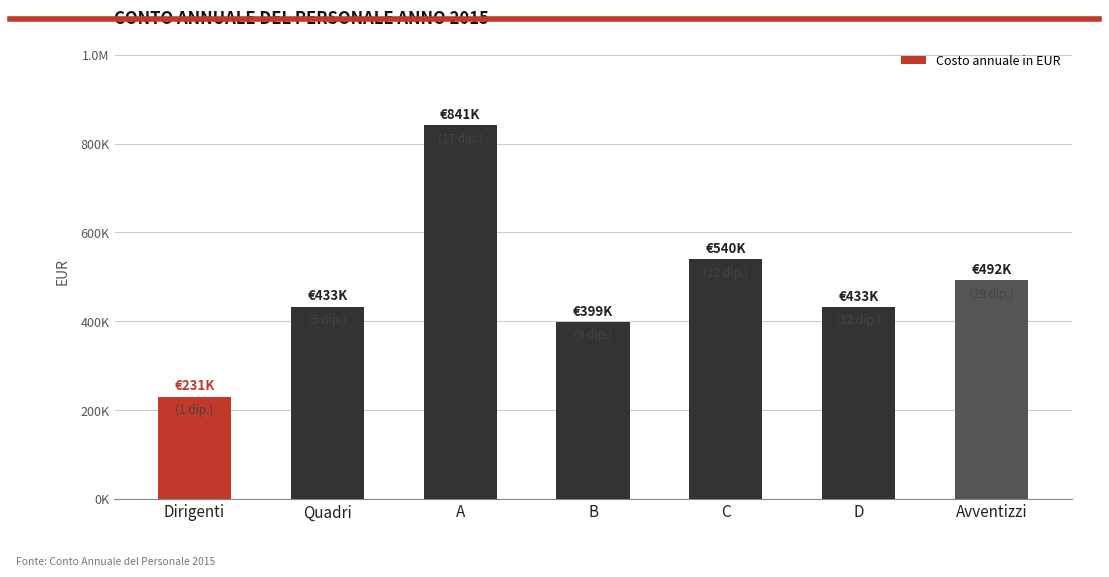

Are the bars horizontal?

No